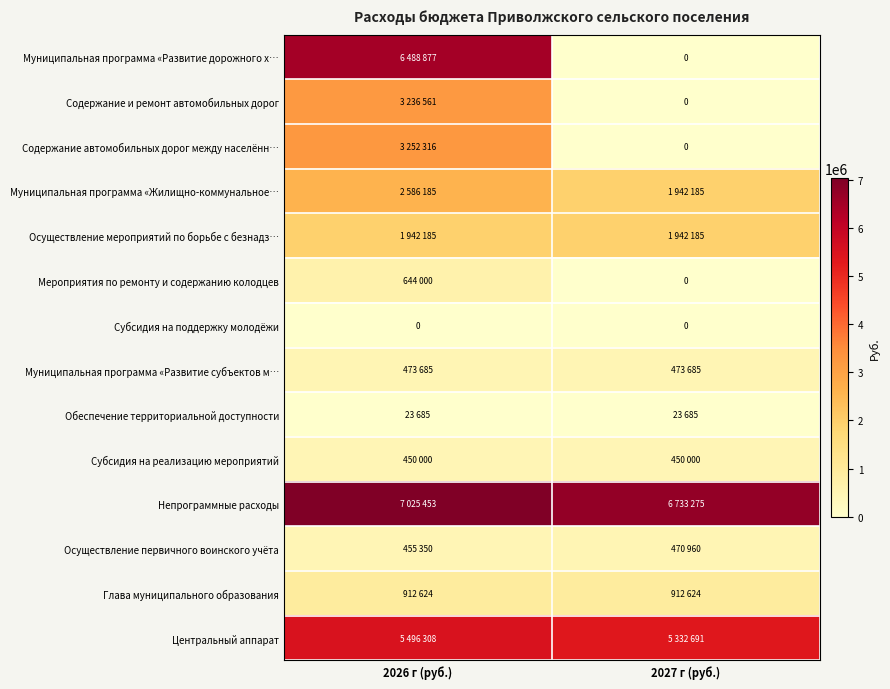

The Непрограммные расходы series shows 6733275 at 2027 г (руб.). True or false?

True